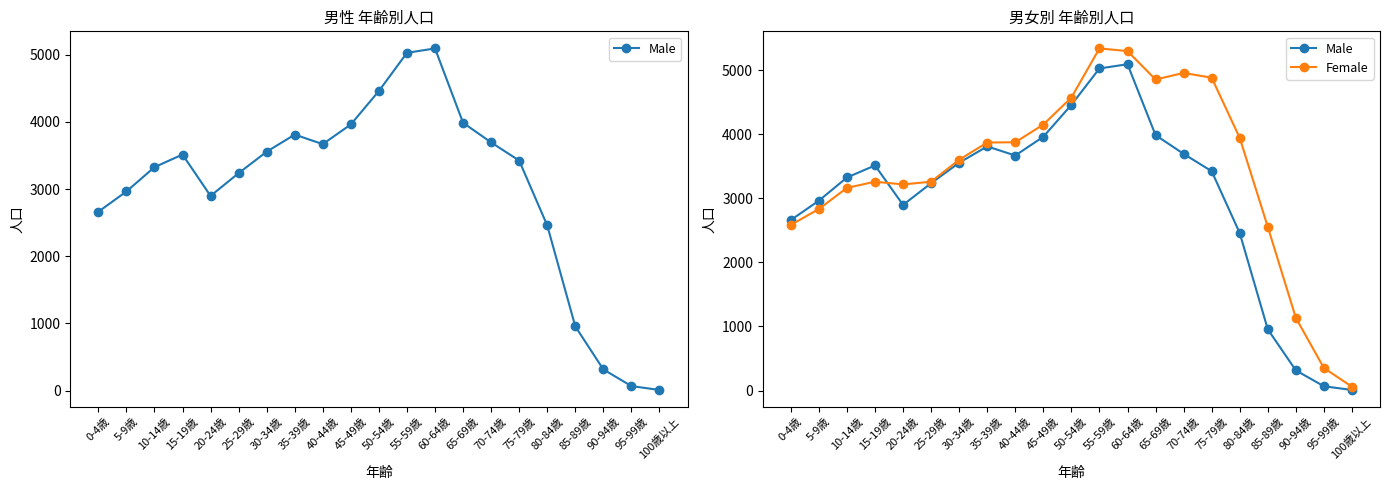

List the series in order of their peak value, lowest first.

Male, Female